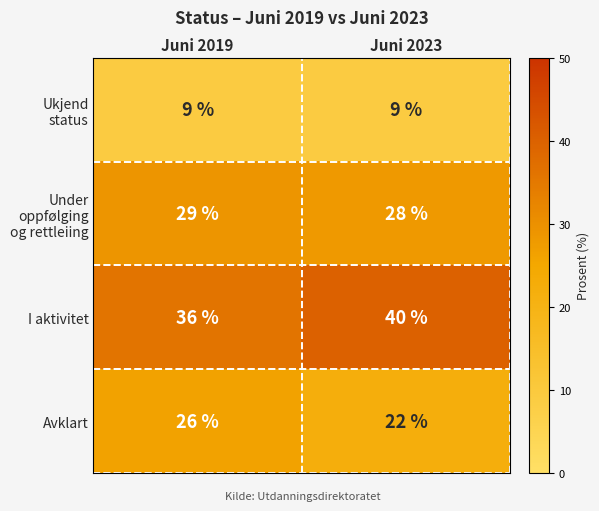

Reading left to right, what are all the values shown in this chart?

Ukjend status: 9	9
Under oppfølging og rettleiing: 29	28
I aktivitet: 36	40
Avklart: 26	22